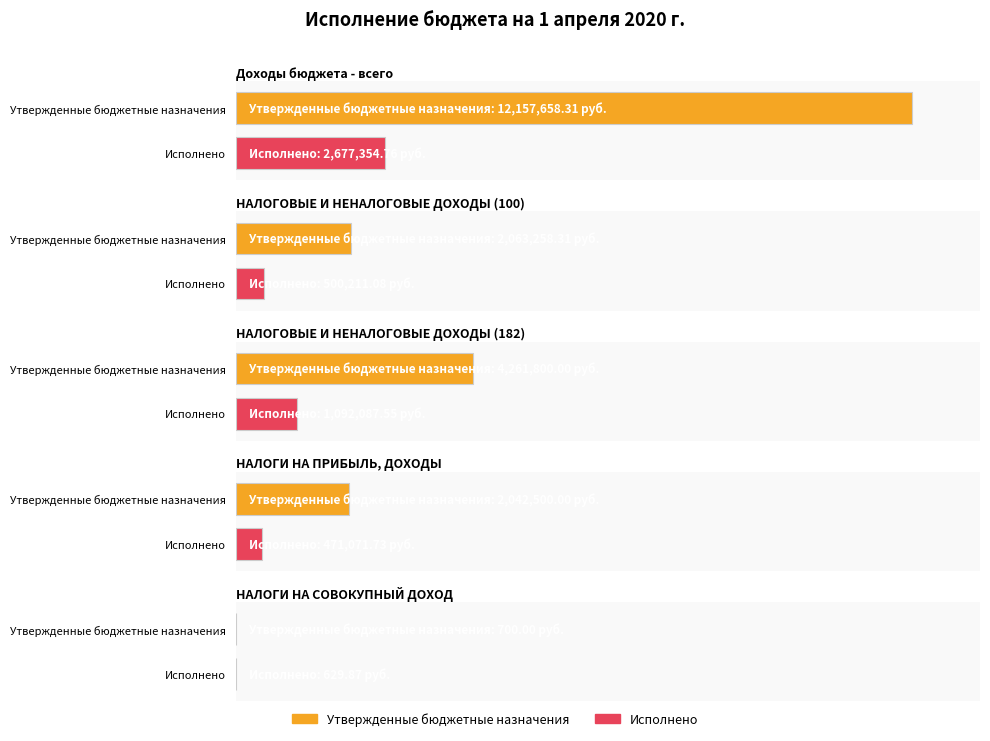

What is the label of the 2nd bar from the left?

НАЛОГОВЫЕ И НЕНАЛОГОВЫЕ ДОХОДЫ (100)